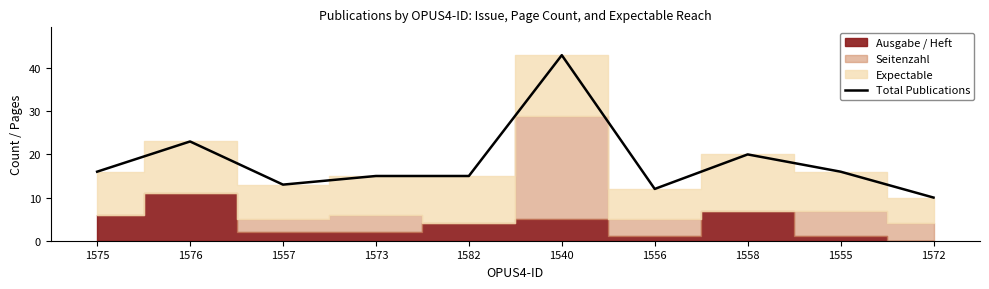

Reading left to right, list all the values displayed in this chart.

1575=16	1576=23	1557=13	1573=15	1582=15	1540=43	1556=12	1558=20	1555=16	1572=10